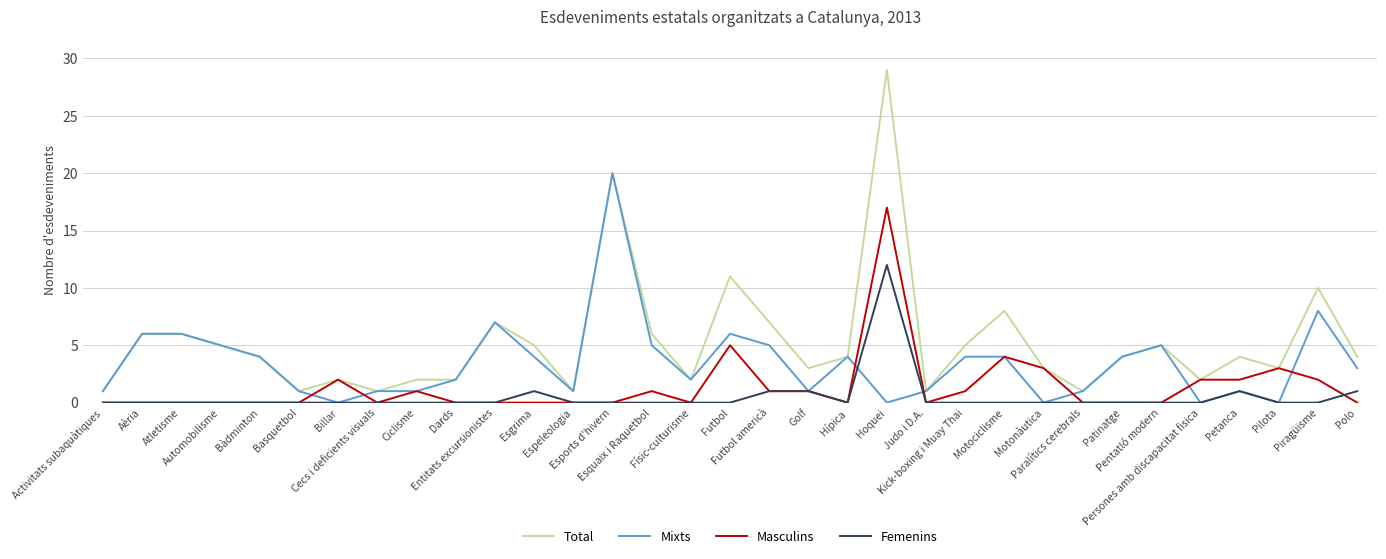

What is the sum of all Mixts values?

113